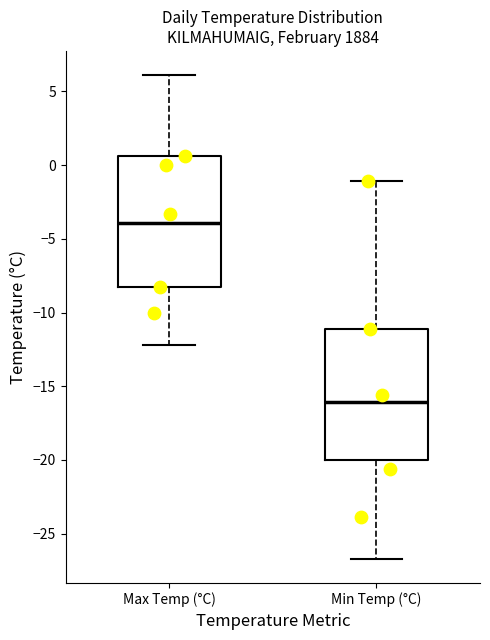

Where does the lower whisker of the box for Min Temp (°C) end on the y-axis? The values are not printed on the chart, so give them approximately, as read against the axis.

-26.5